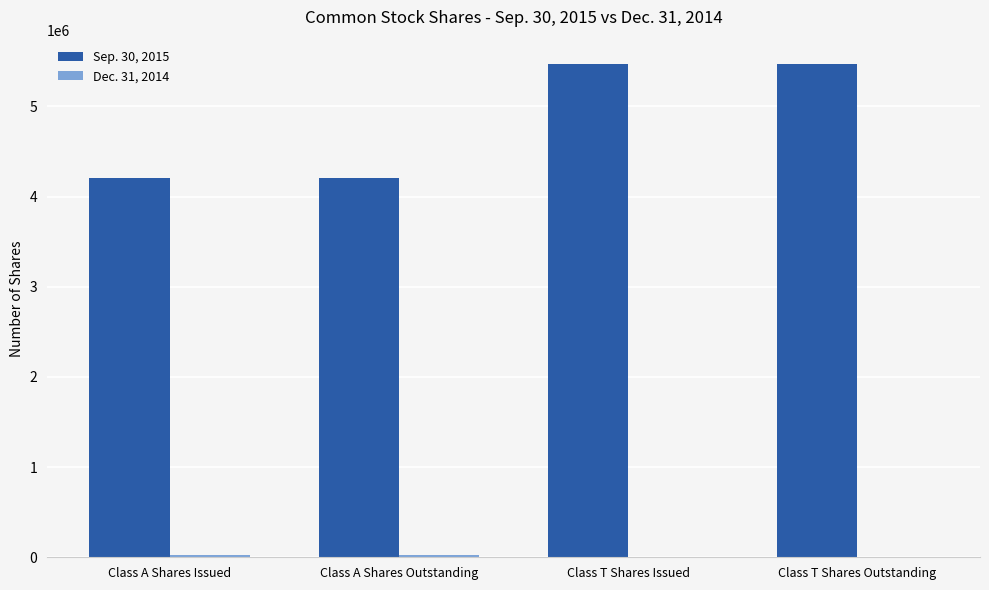

Which series has the largest total across all categories?

Sep. 30, 2015